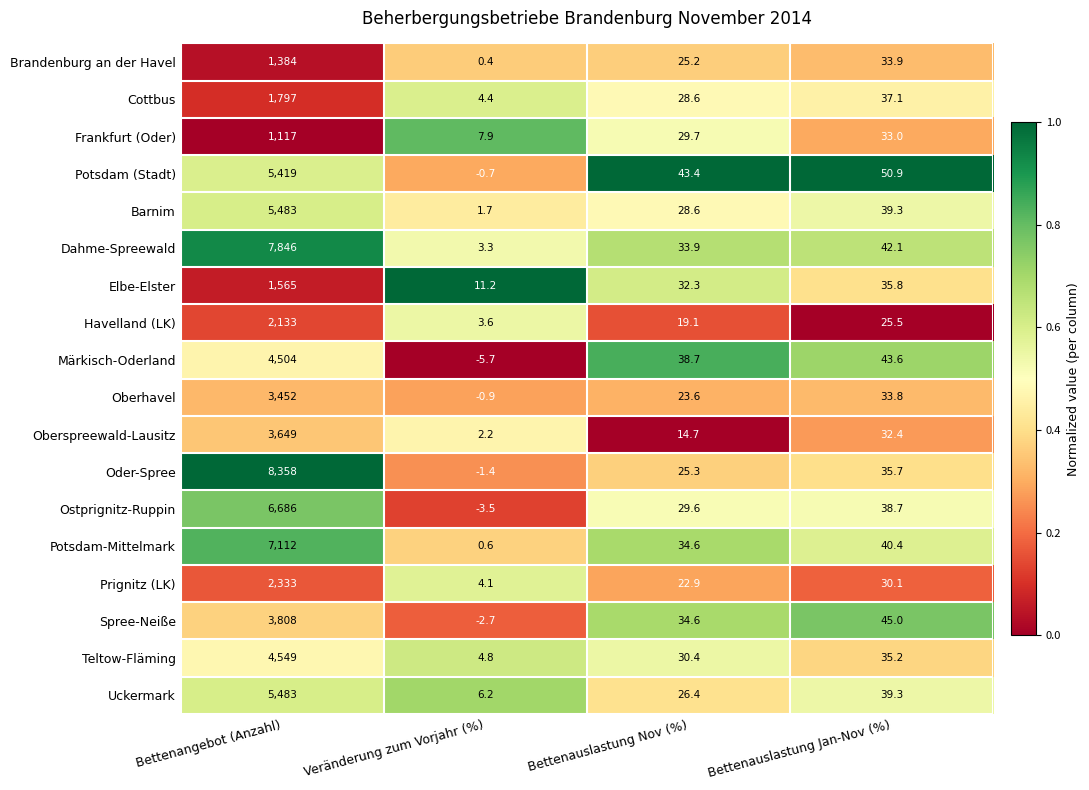

What is the sum of all Potsdam (Stadt) values?

5512.6